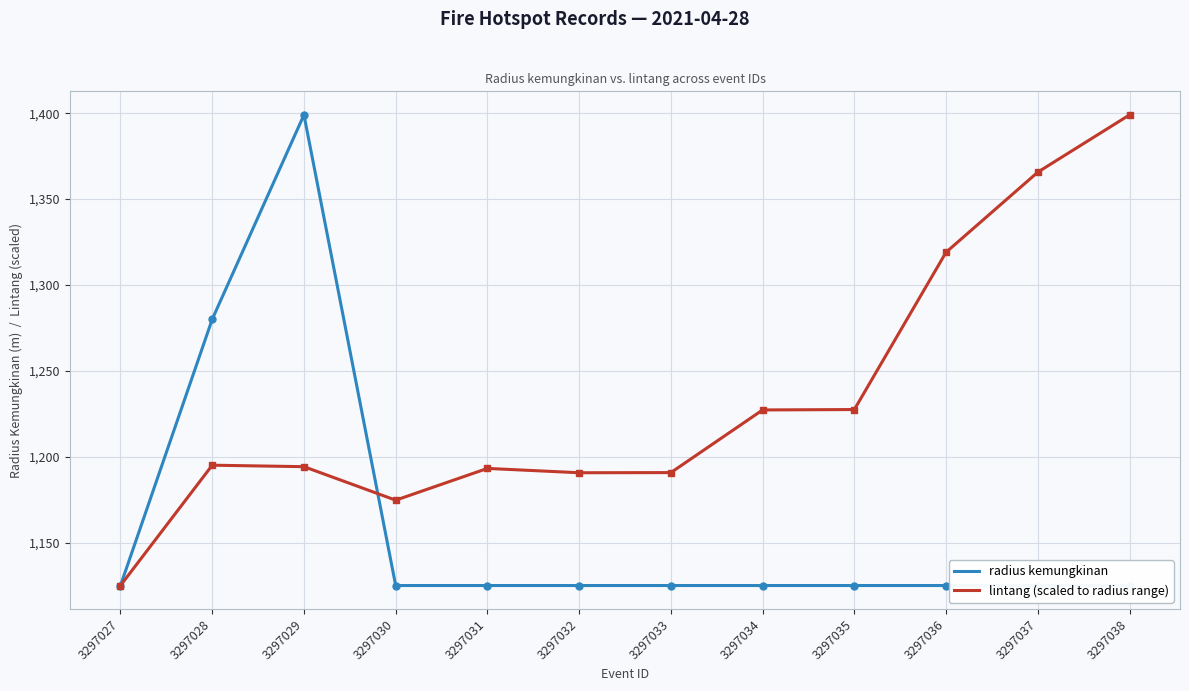

How many values in the lintang (scaled to radius range) series are below 1195?

6